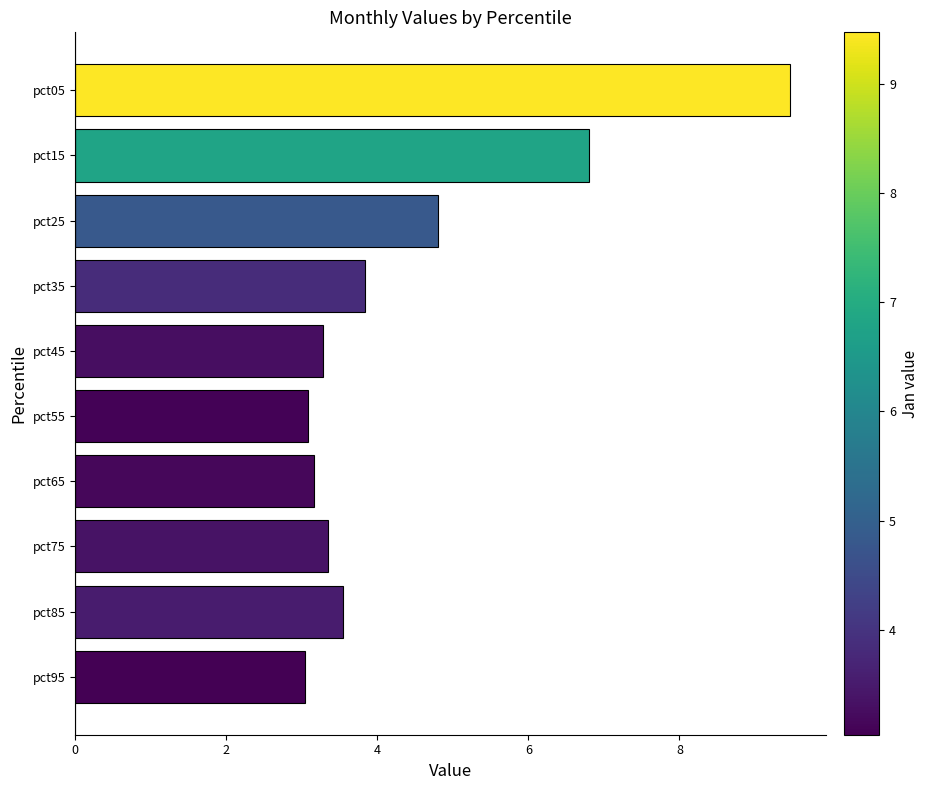

What is the sum of all values?

44.4